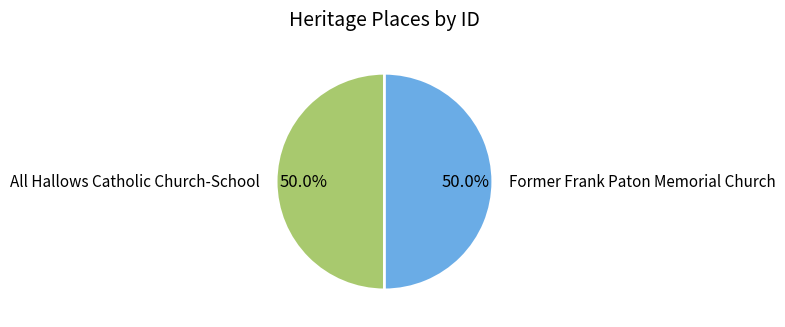

Is the sum of All Hallows Catholic Church-School and Former Frank Paton Memorial Church greater than half?

Yes